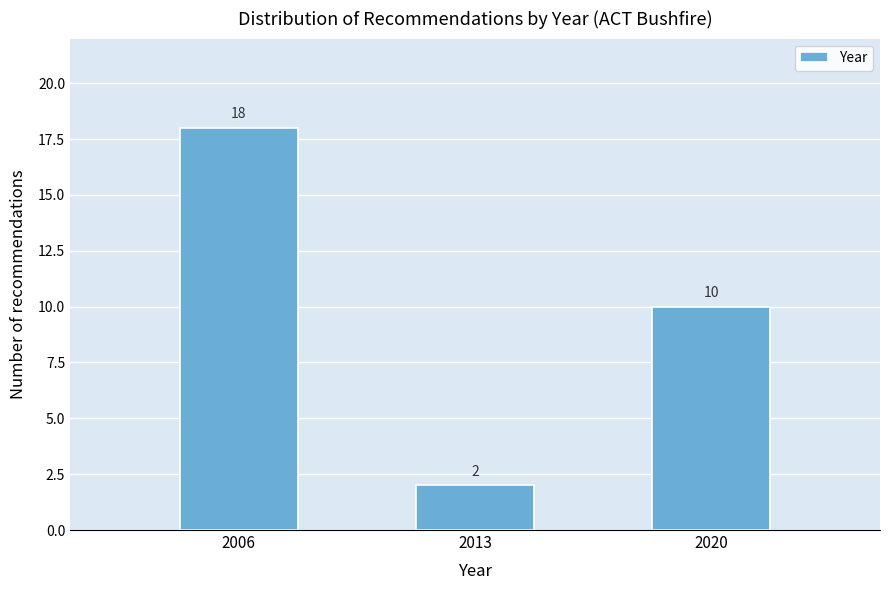

Reading right to left, what are all the values shown in this chart?

2020=10	2013=2	2006=18